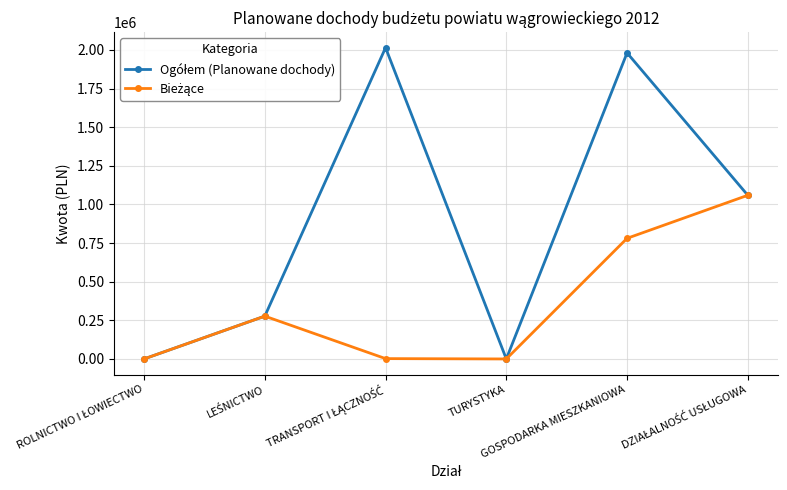

What is the maximum value shown in the chart?

2014436